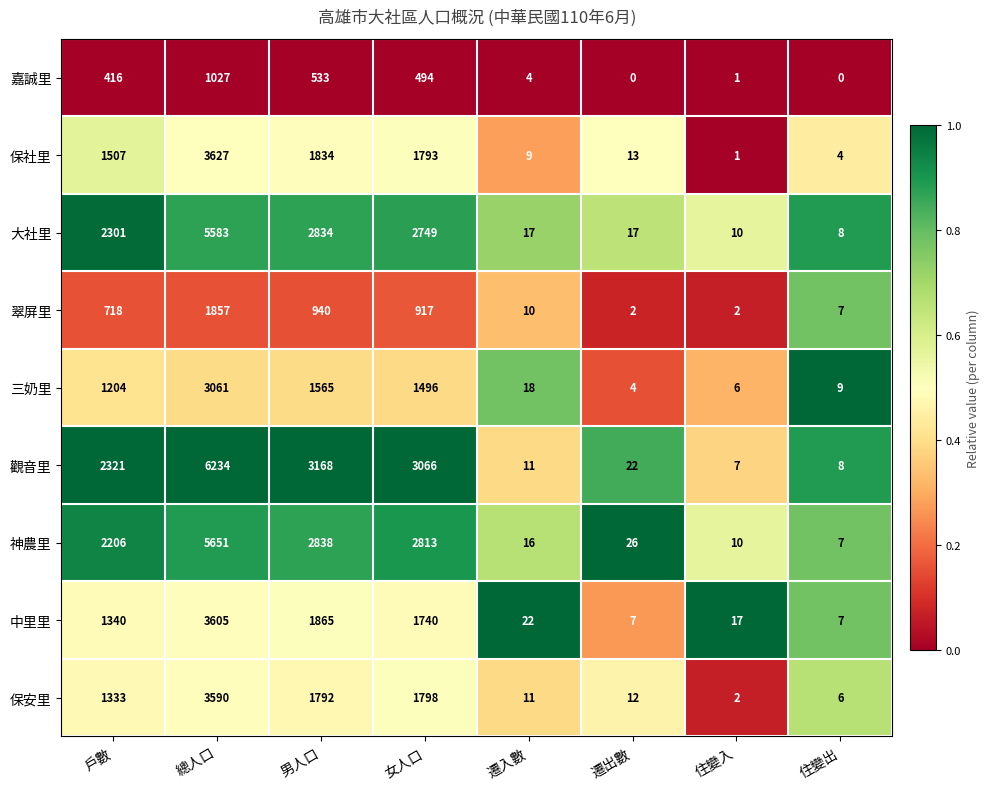

What is the sum of all 保社里 values?

8788